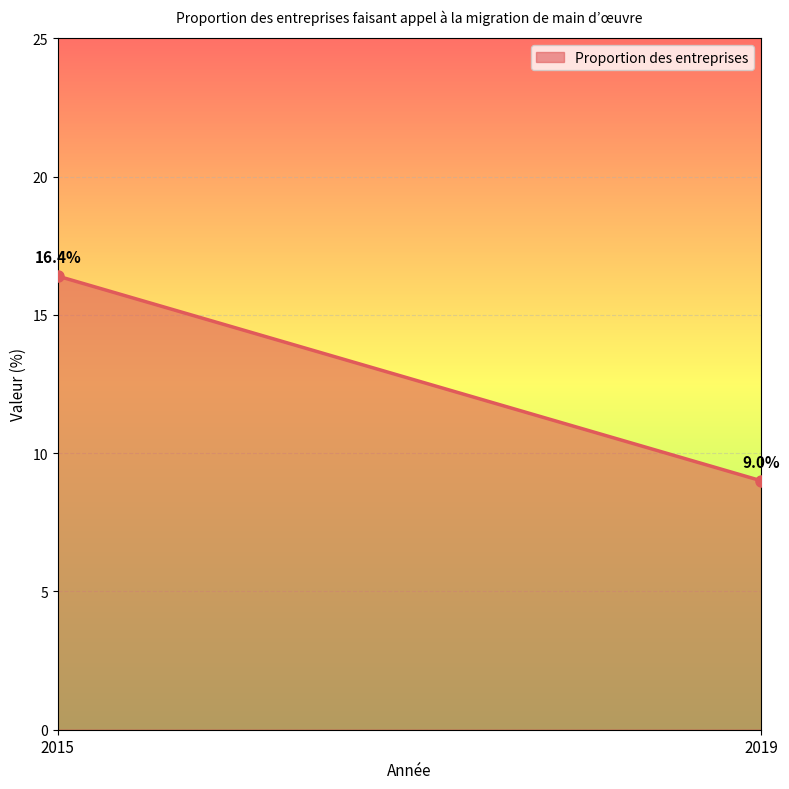

What is the value of the 2nd point from the left?

9.0